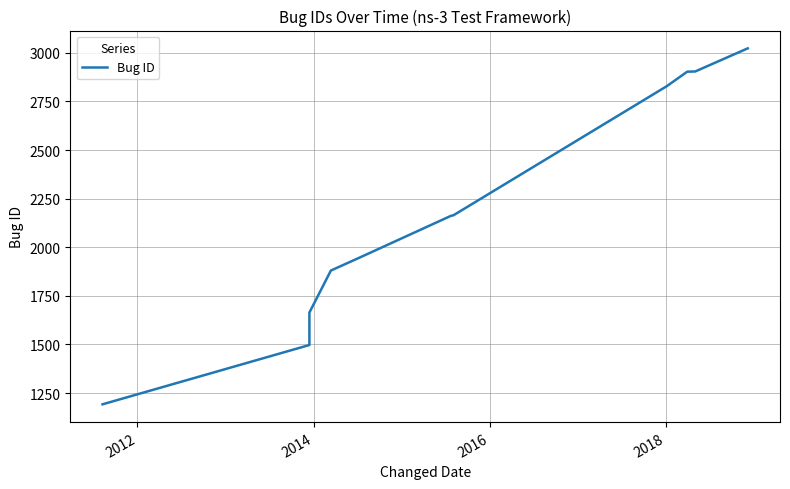

How many data points does each series have?

11